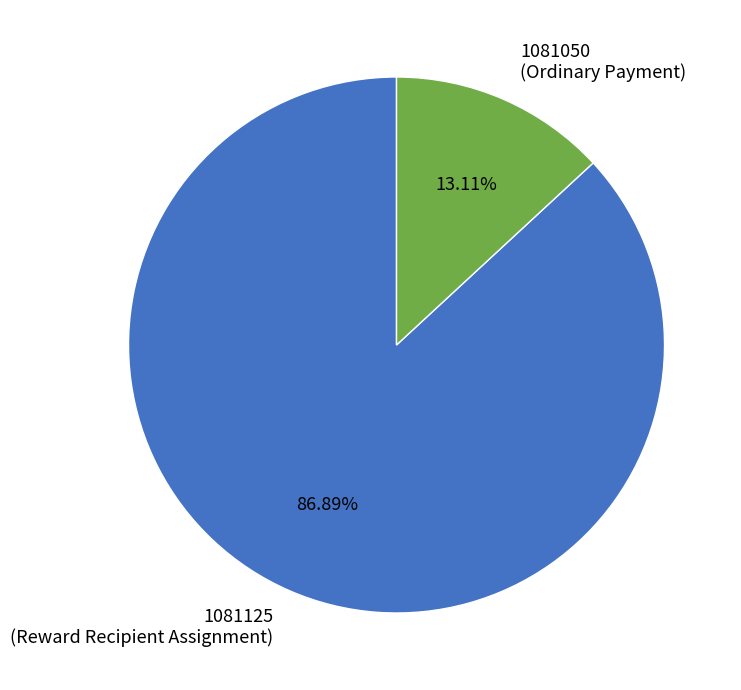

Which category accounts for the majority?

1081125